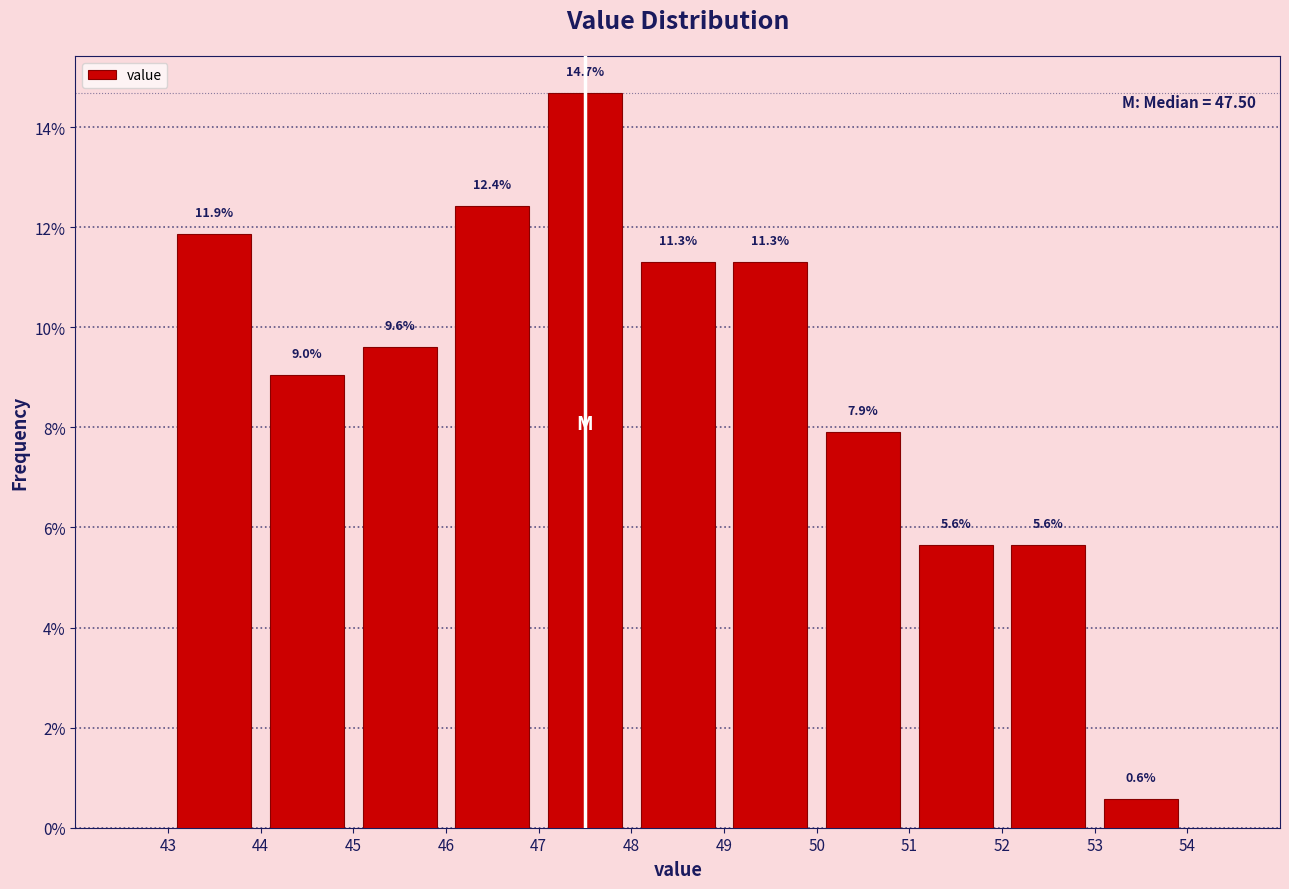

Reading left to right, transcribe this chart: for each bar, give the range it covers on the x-axis and its height.

43 to 44: 11.9
44 to 45: 9.0
45 to 46: 9.6
46 to 47: 12.4
47 to 48: 14.7
48 to 49: 11.3
49 to 50: 11.3
50 to 51: 7.9
51 to 52: 5.6
52 to 53: 5.6
53 to 54: 0.6